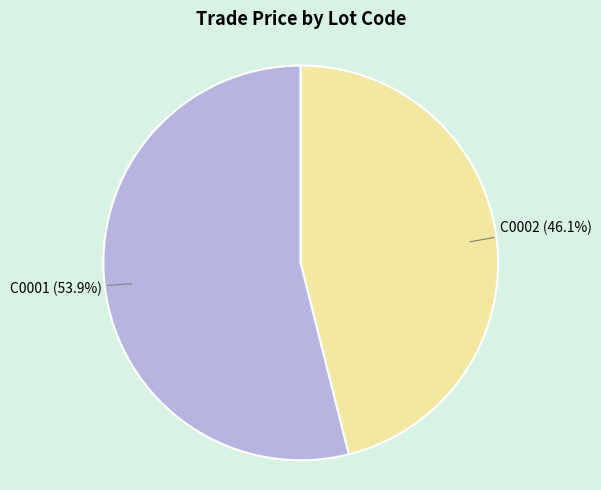

Is C0002 the majority of the pie?

No